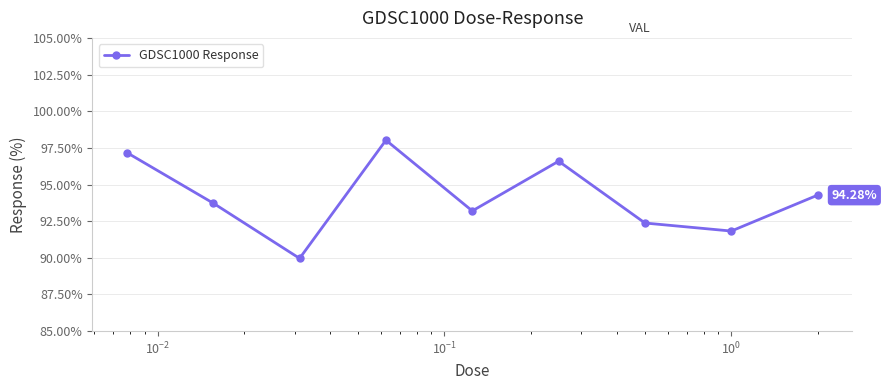

True or false: there are more than 2 points higher than both neighbors.

False